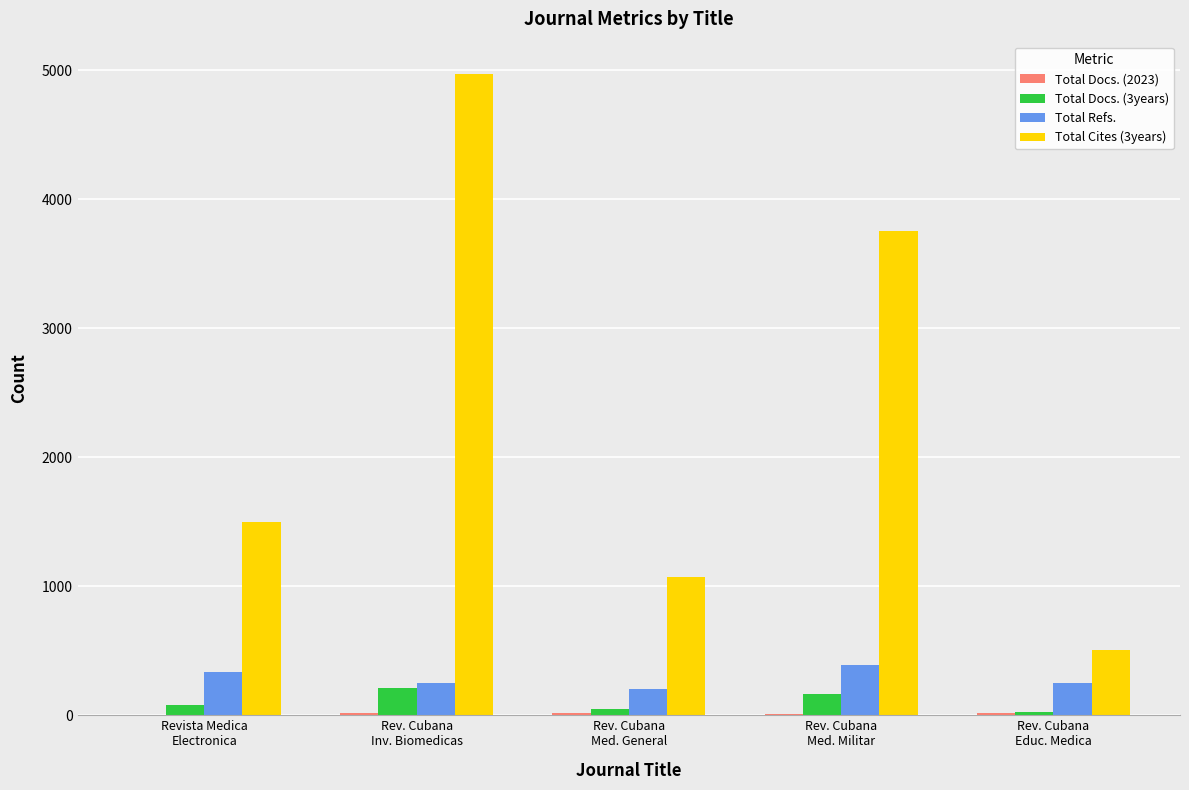

Which series has the largest total across all categories?

Total Cites (3years)